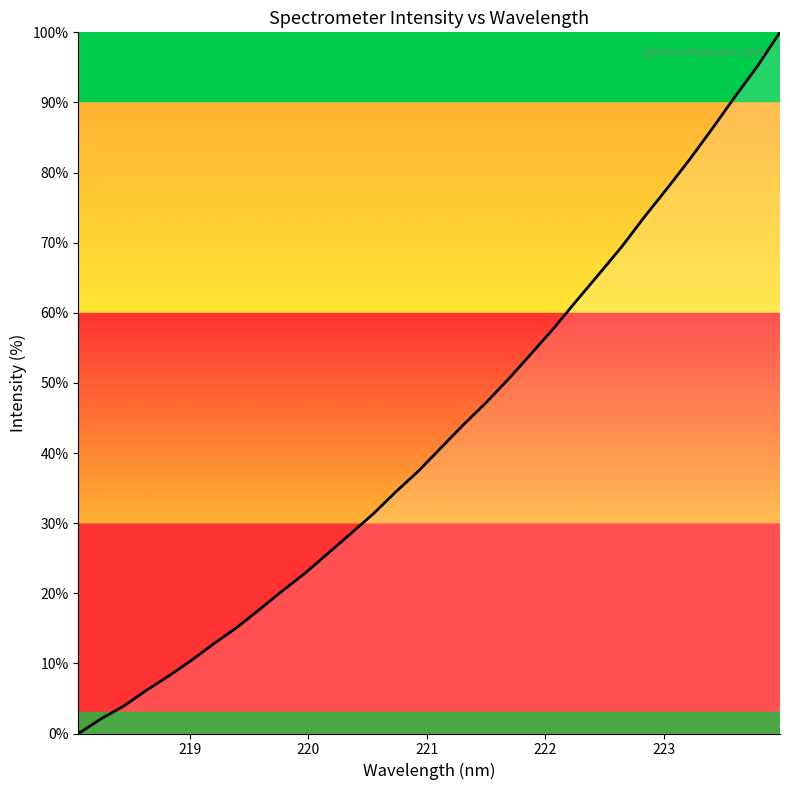

What is the maximum value shown in the chart?

100.0